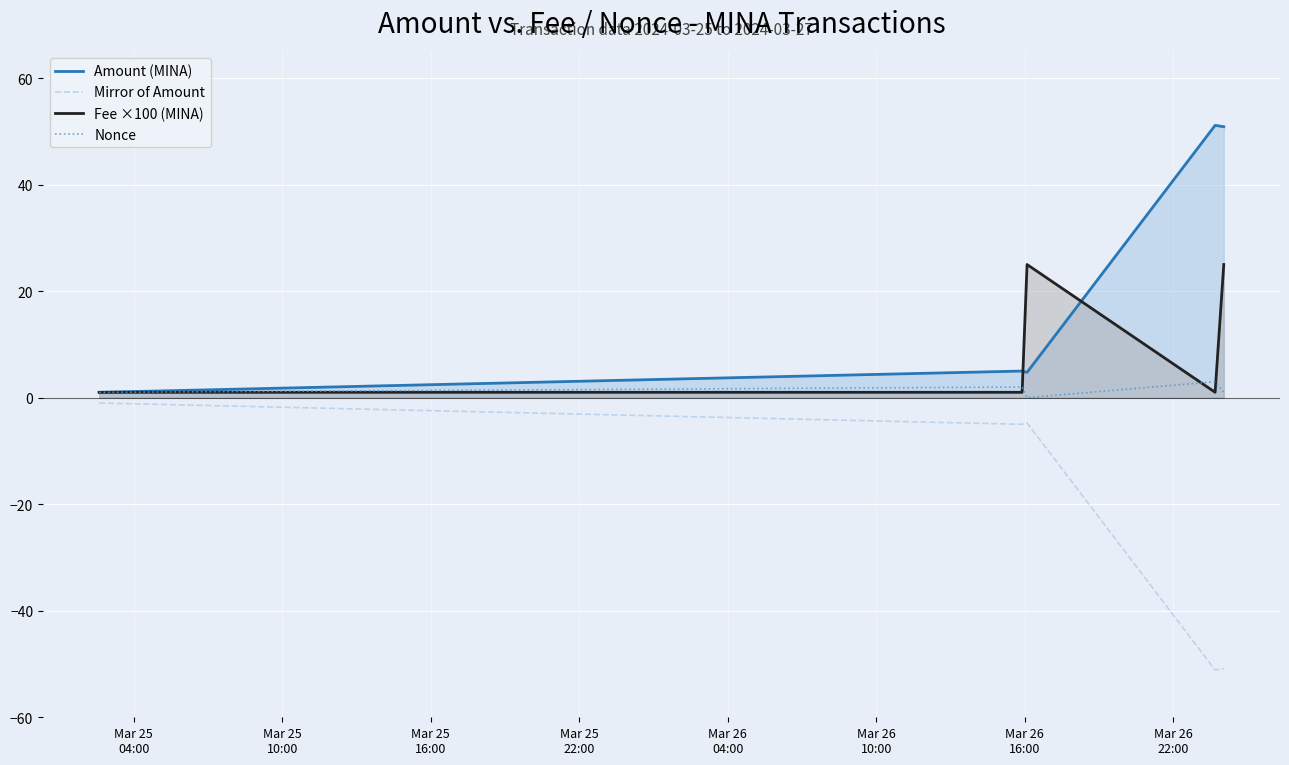

Which series has the largest total across all categories?

Amount (MINA)